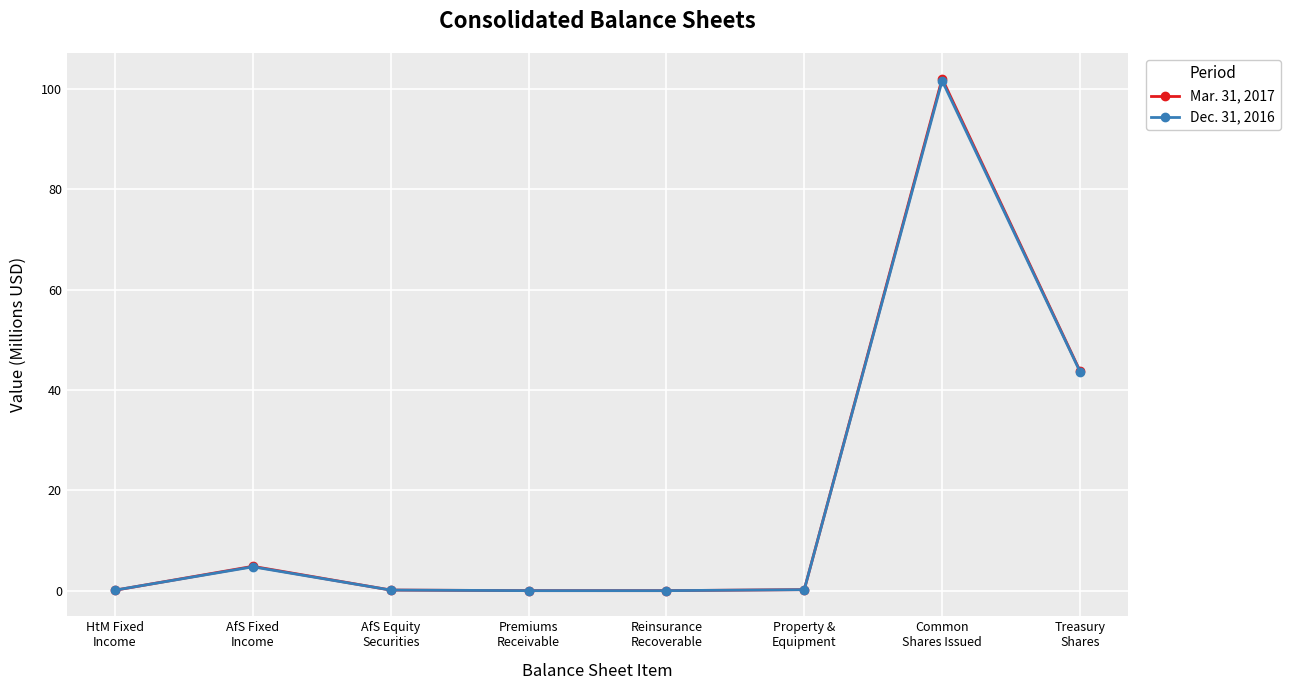

List the series in order of their overall mean, highest first.

Mar. 31, 2017, Dec. 31, 2016